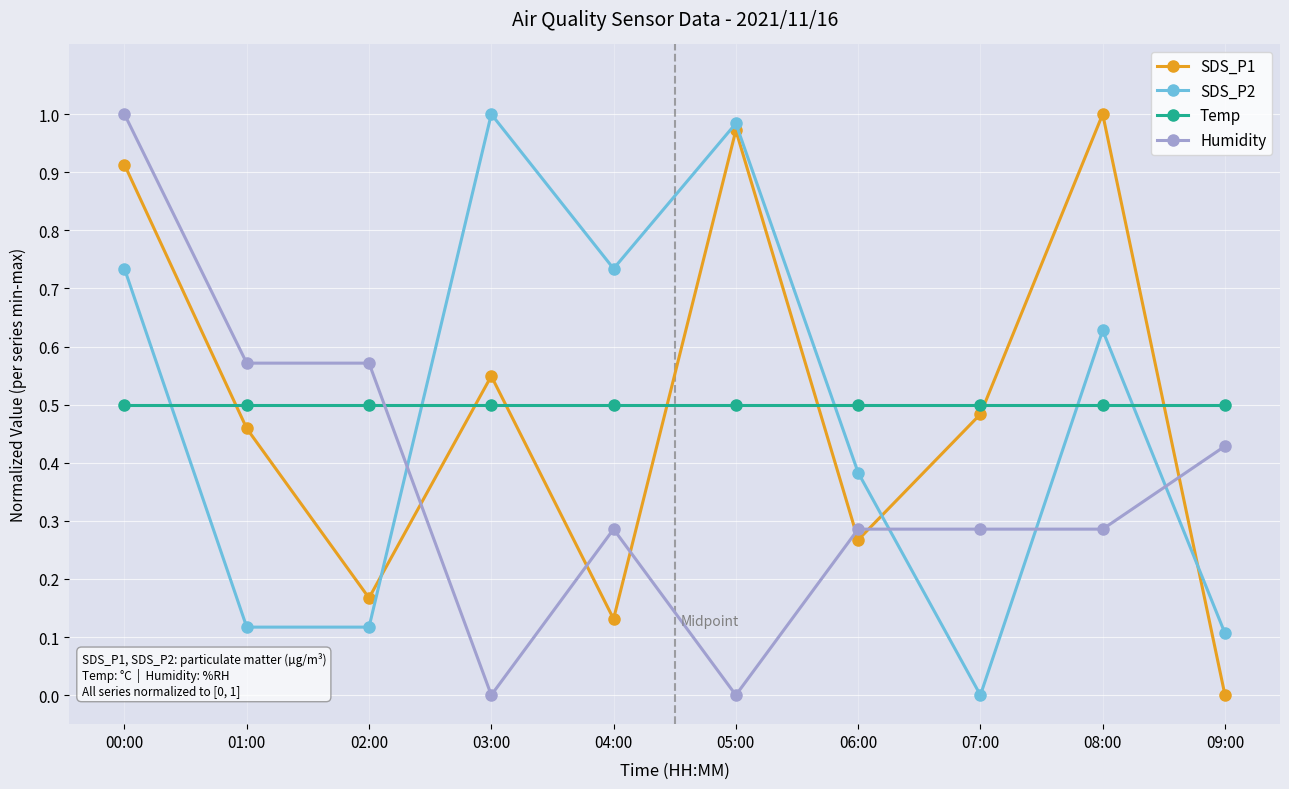

The value of Temp at 06:00 is 0.7. True or false?

False